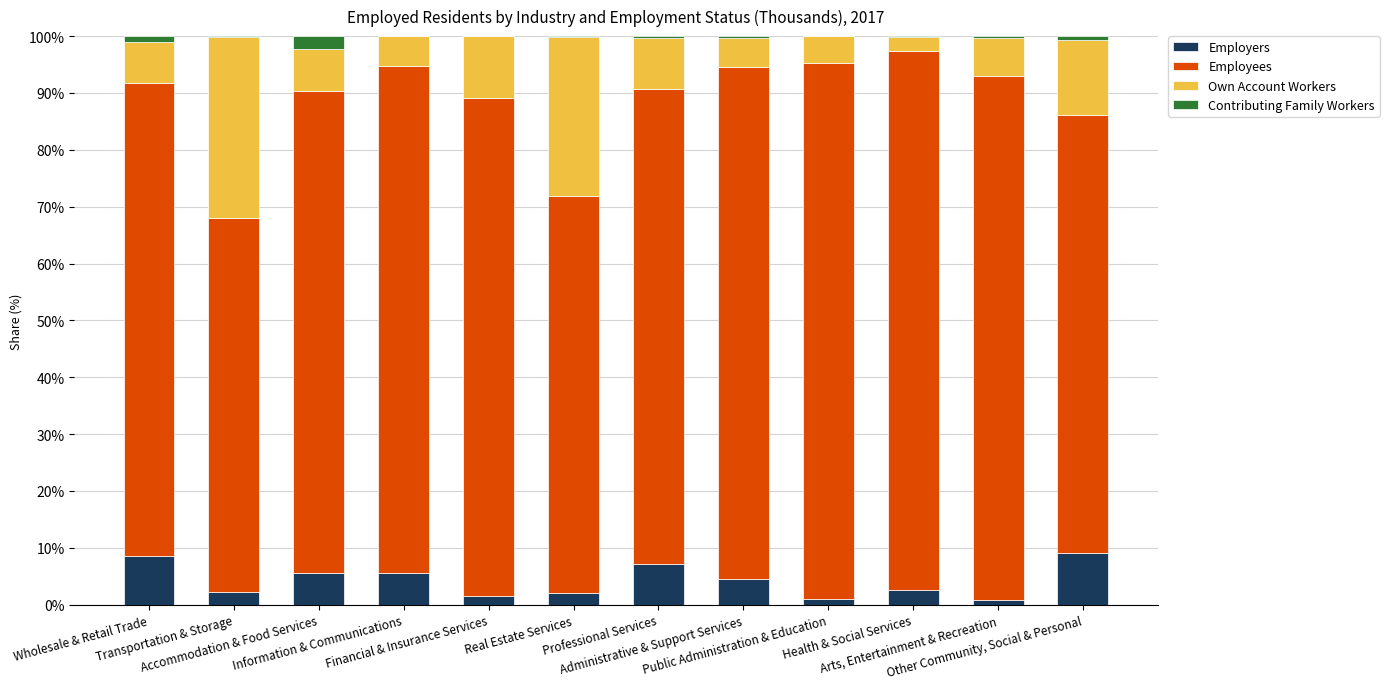

Does the chart contain stacked bars?

Yes